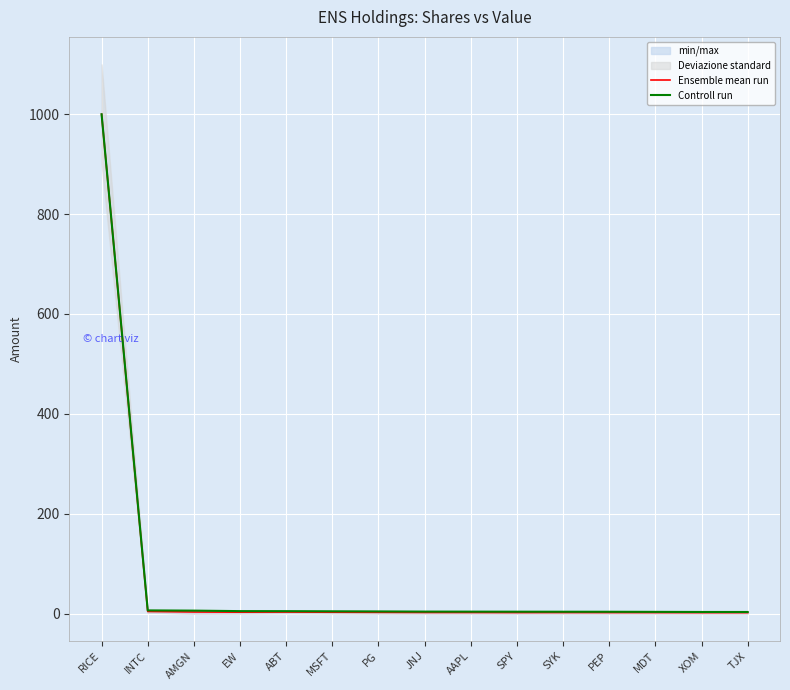

Which series changed the most between MSFT and PEP?

Controll run